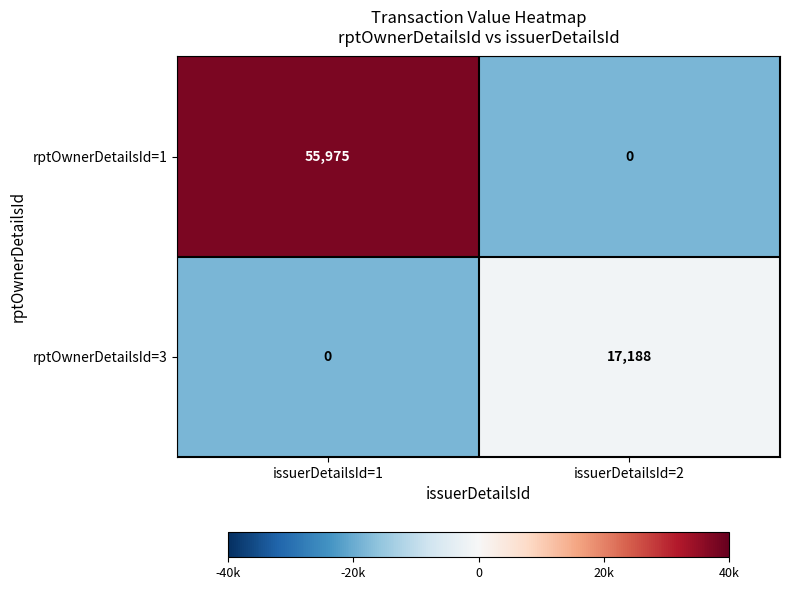

List the series in order of their peak value, lowest first.

rptOwnerDetailsId=3, rptOwnerDetailsId=1